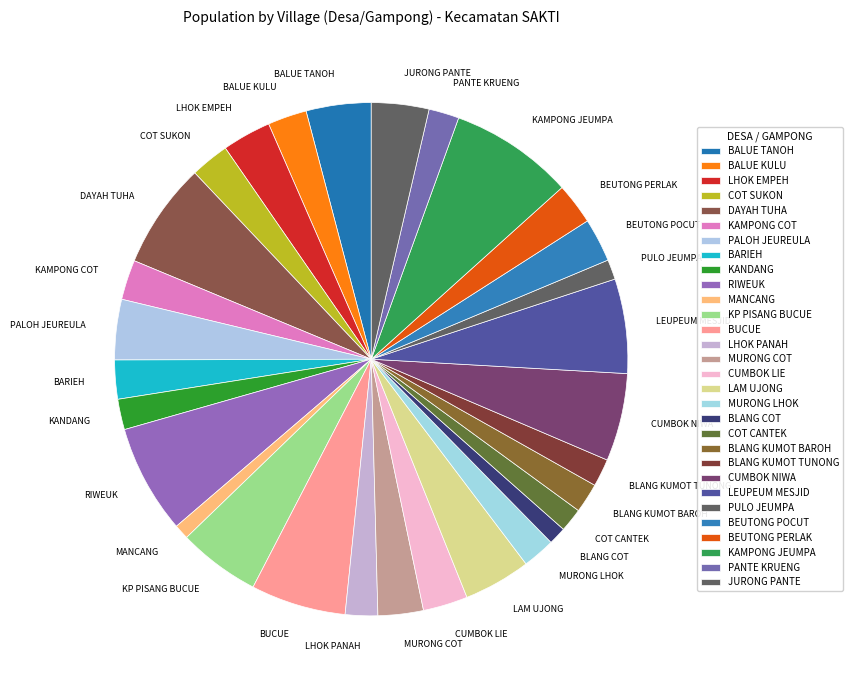

Is there any slice that represents more than half of the pie?

No